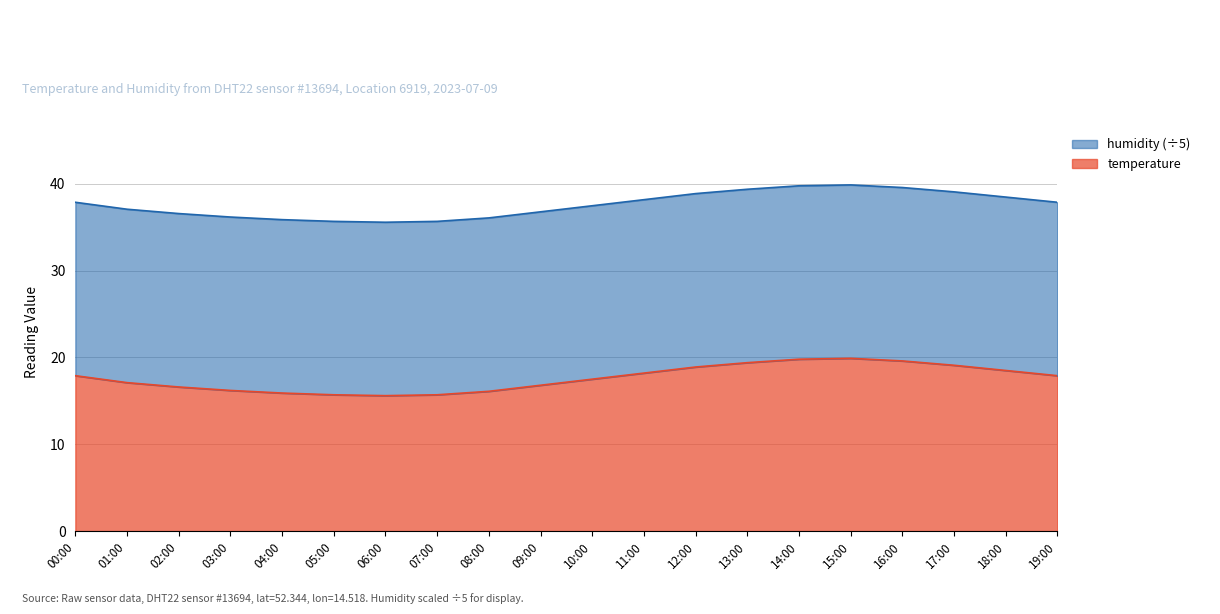

What is the change in value from 00:00 to 01:00?

-0.8